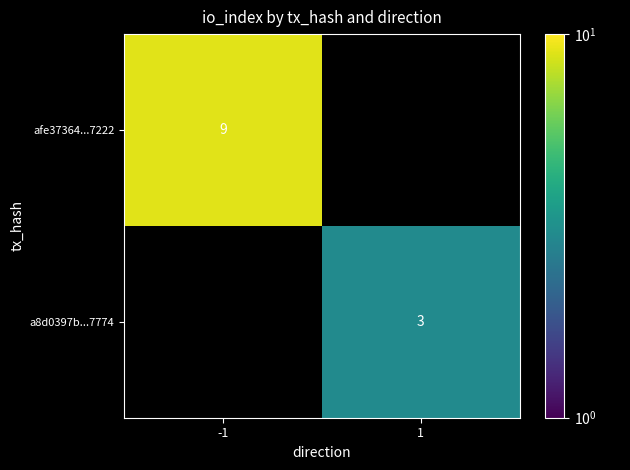

The value of afe37364...7222 at -1 is 13. True or false?

False